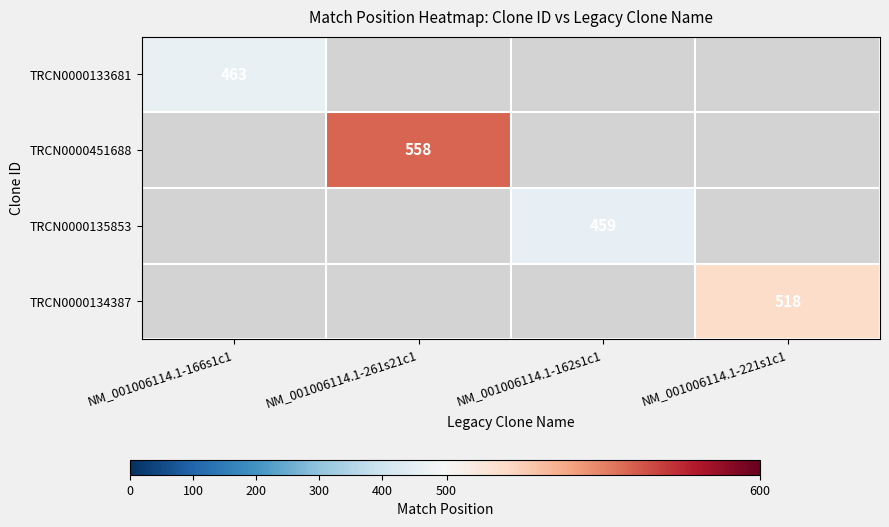

At how many categories does at least one series exceed 514?

2